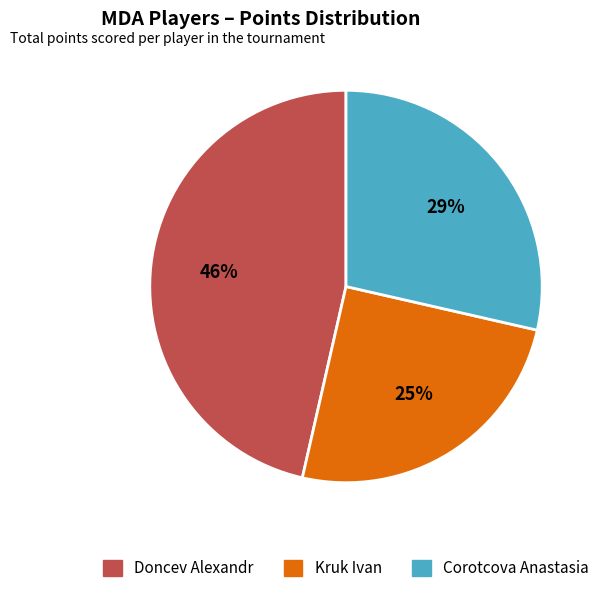

Which category has the smallest portion of the pie?

Kruk Ivan